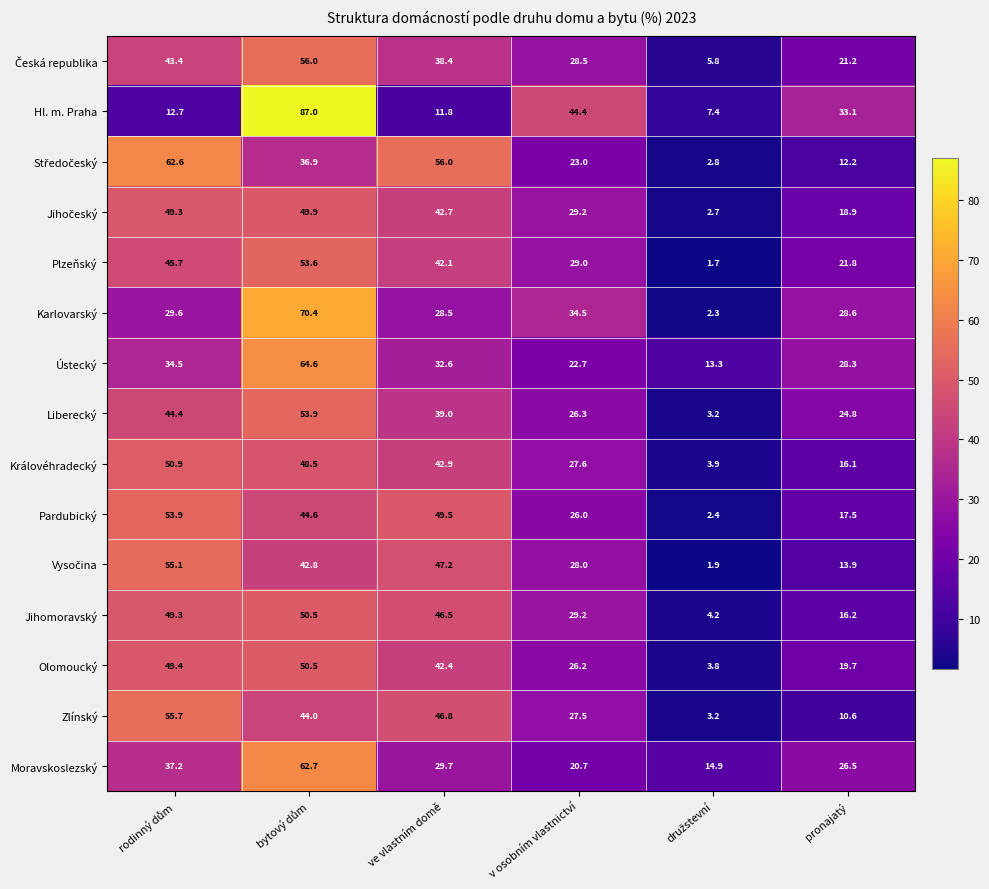

What is the difference between the second highest and minimum values in the Ústecký series?

21.2